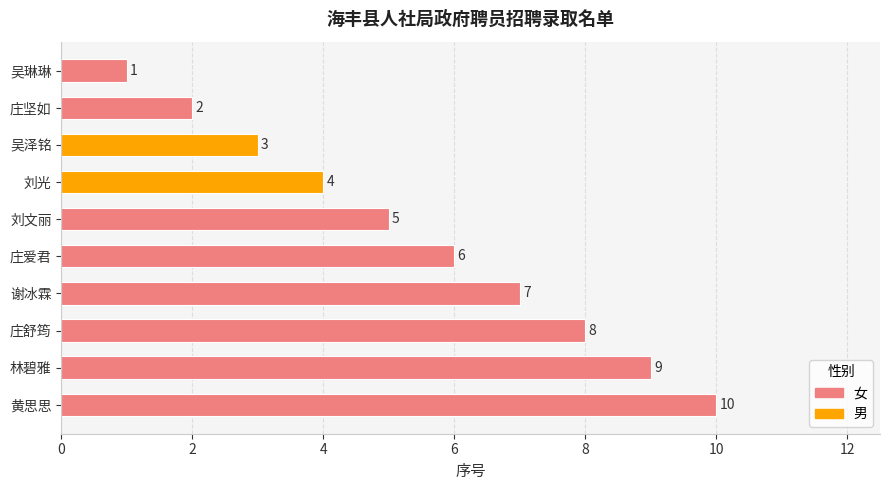

True or false: the data shows 1 at 刘光.

False